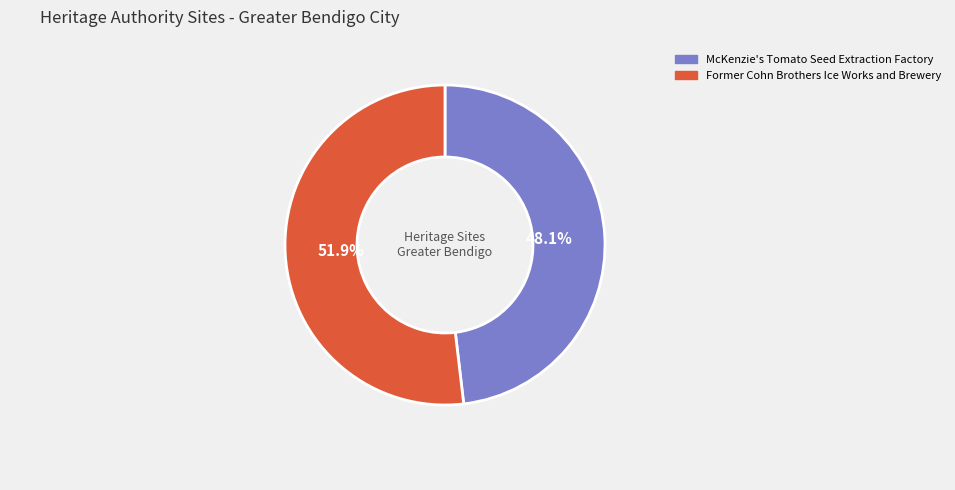

Which slice represents more than half of the pie?

Former Cohn Brothers Ice Works and Brewery